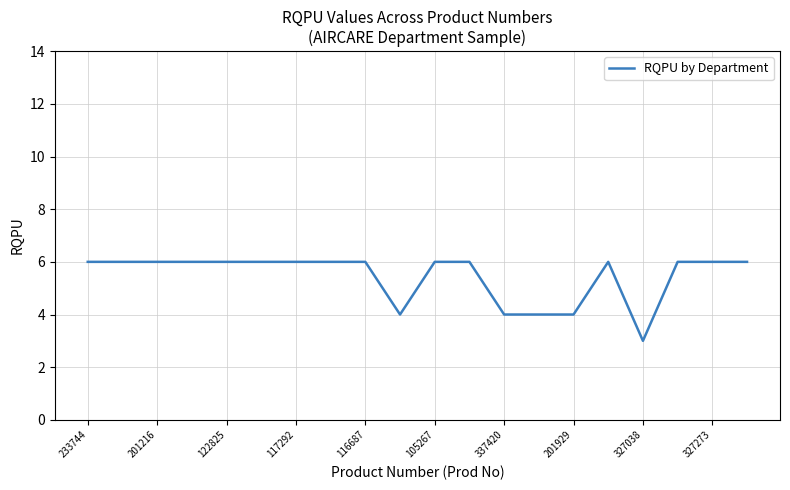

What is the difference between the maximum and minimum values?

3